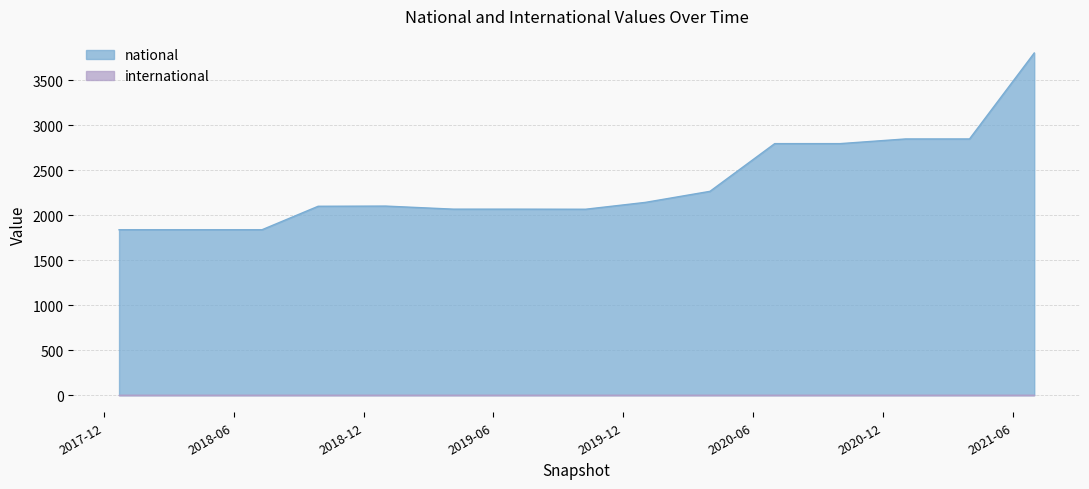

Reading right to left, what are all the values shown in this chart?

3802	2847	2847	2795	2795	2265	2142	2066	2067	2067	2101	2099	1838	1838	1838